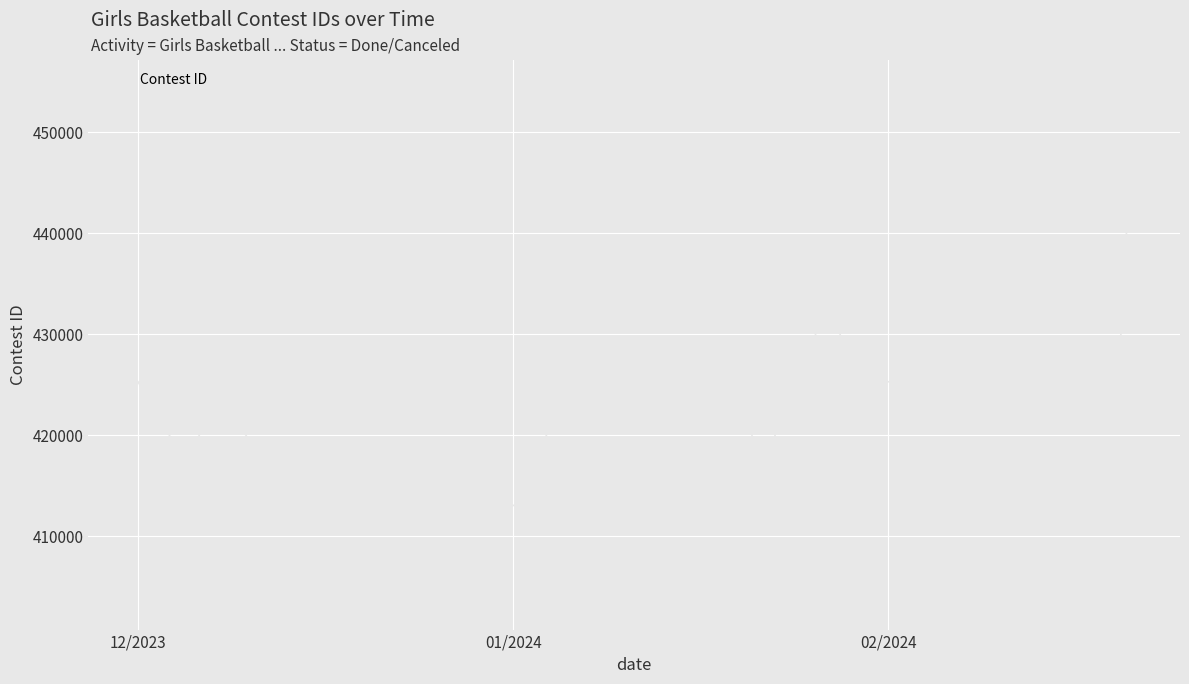

What is the greatest value displayed?

447138